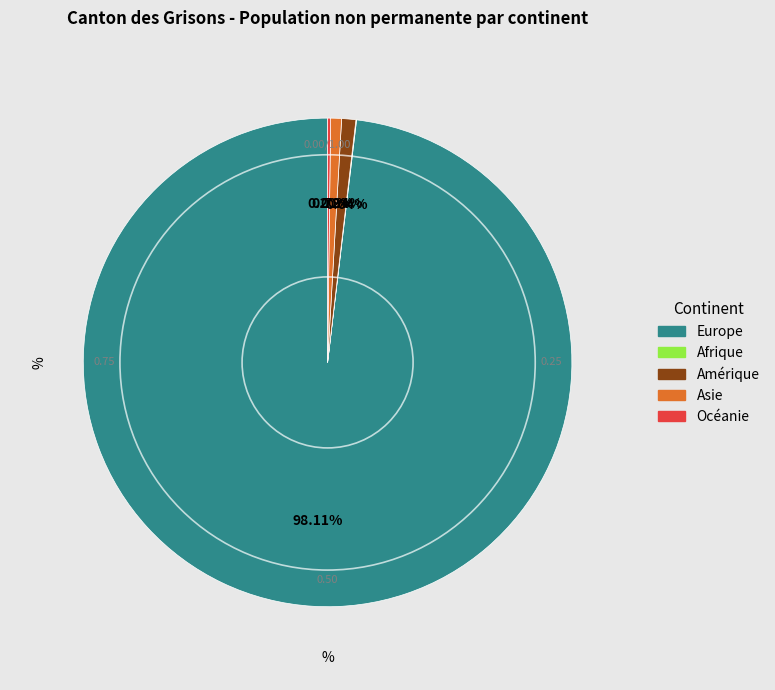

Which has a higher value, Europe or Asie?

Europe